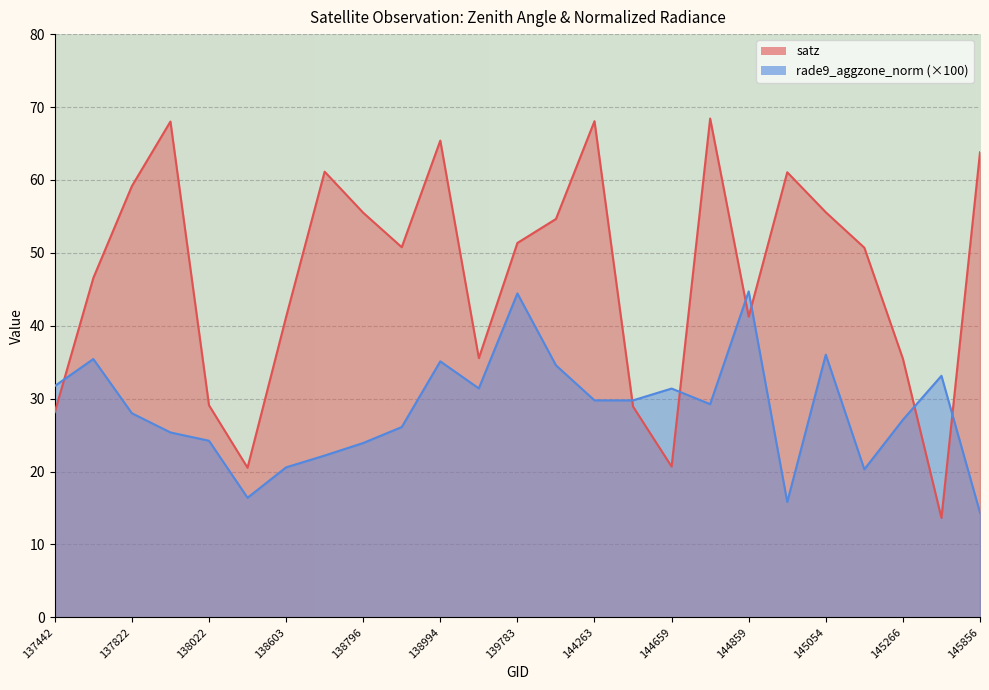

At which category does rade9_aggzone_norm reach its first local valley?

138408